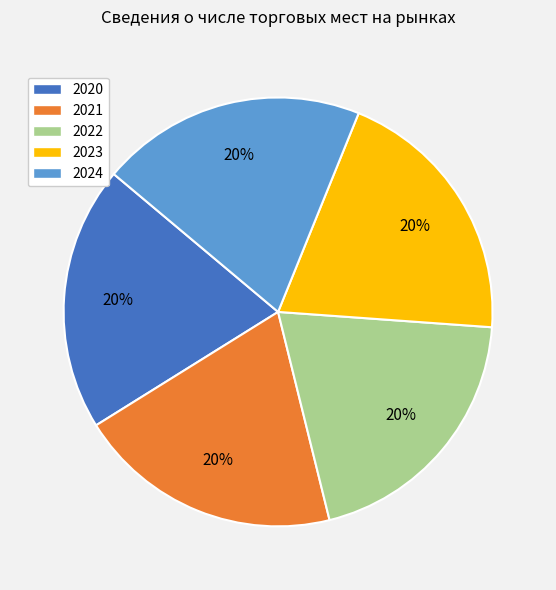

Approximately how many times larger is the value at 2023 compared to 2022?

1.0